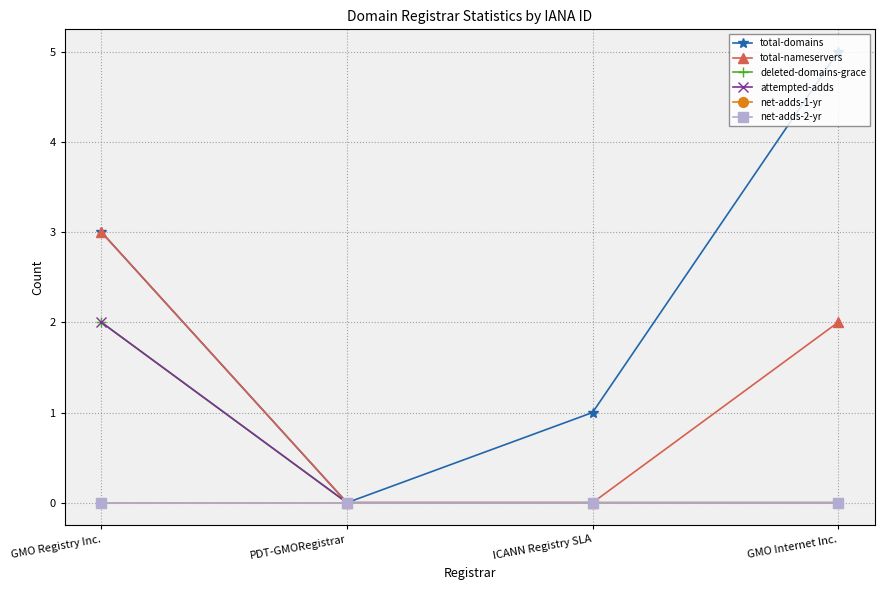

Reading left to right, what are all the values shown in this chart?

total-domains: 3	0	1	5
total-nameservers: 3	0	0	2
deleted-domains-grace: 2	0	0	0
attempted-adds: 2	0	0	0
net-adds-1-yr: 0	0	0	0
net-adds-2-yr: 0	0	0	0